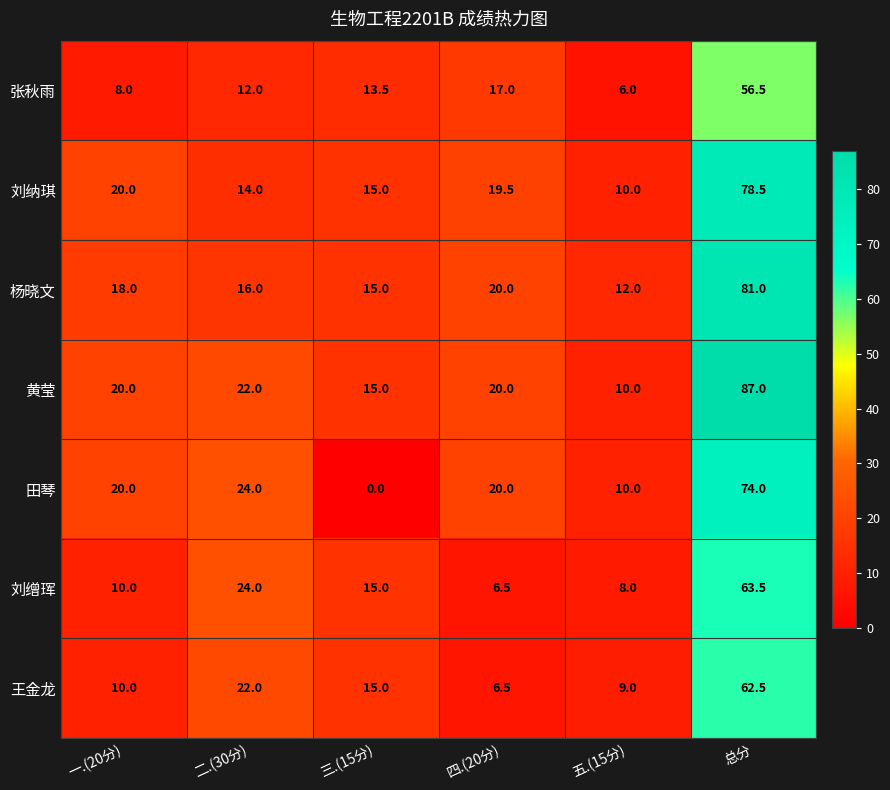

Rank the series by their maximum value, from lowest to highest.

张秋雨, 王金龙, 刘缯珲, 田琴, 刘纳琪, 杨晓文, 黄莹